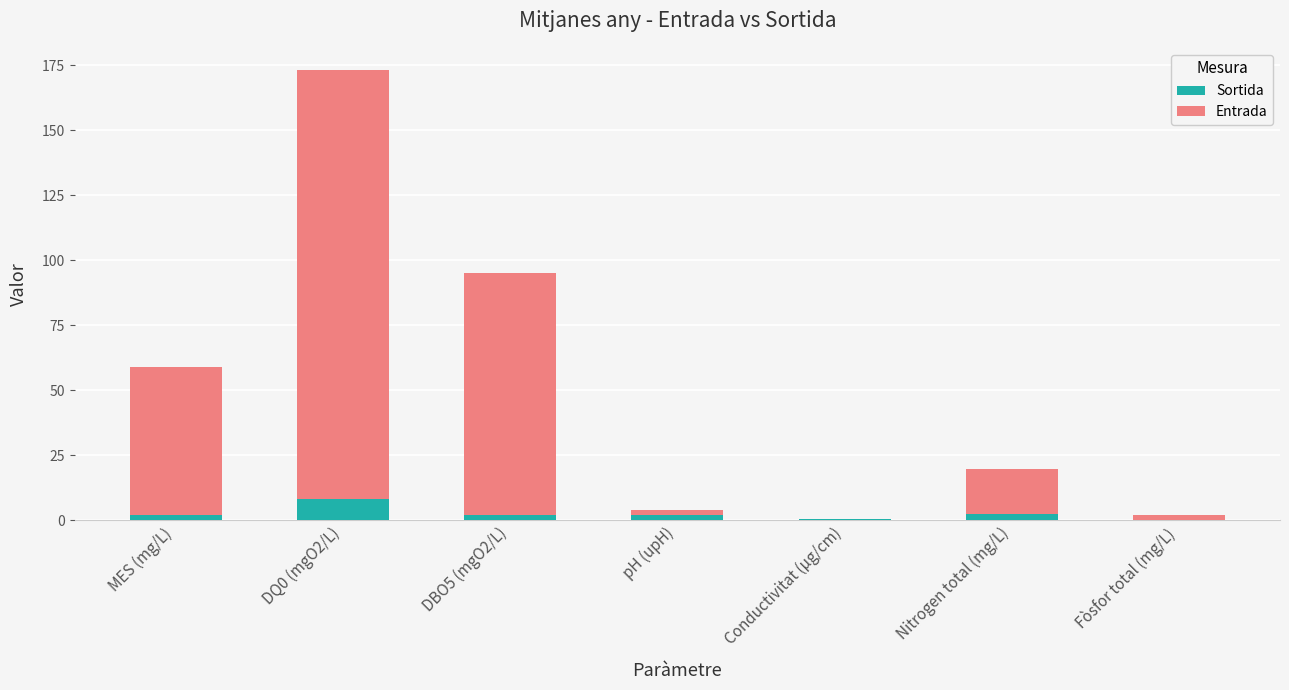

What is the highest value of the Sortida series?

8.0